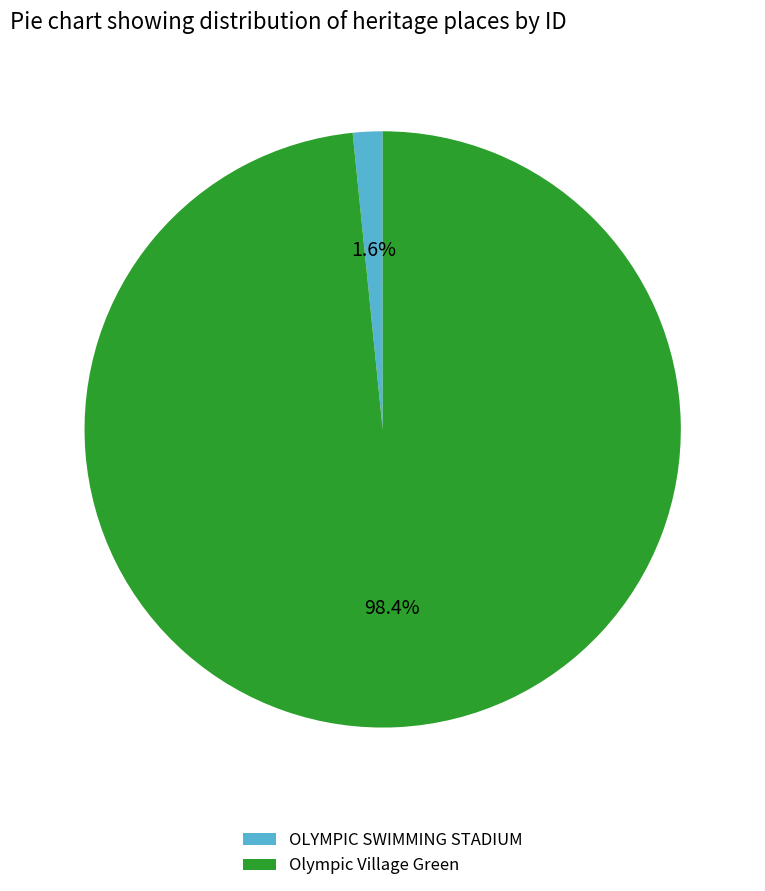

To the nearest percent, what is the average slice percentage?

50%